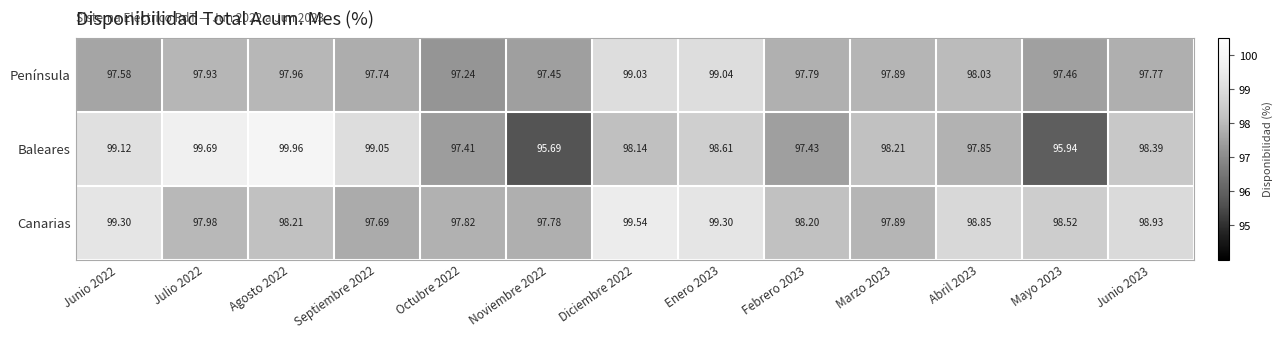

Rank the series by their maximum value, from highest to lowest.

Baleares, Canarias, Península